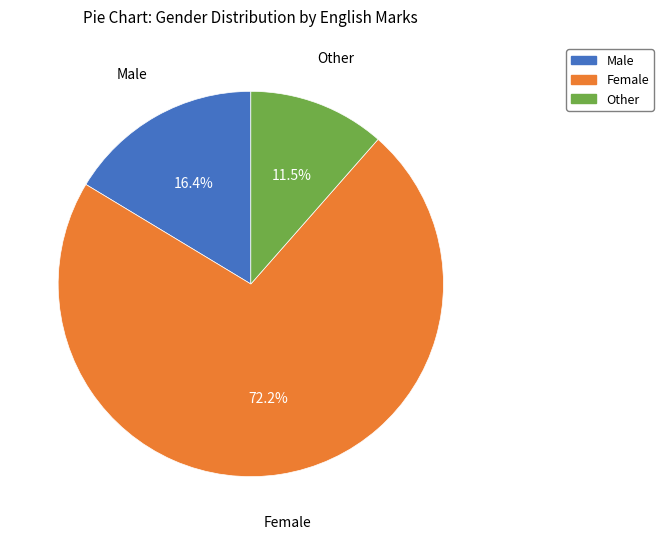

Is there any slice that represents more than half of the pie?

Yes